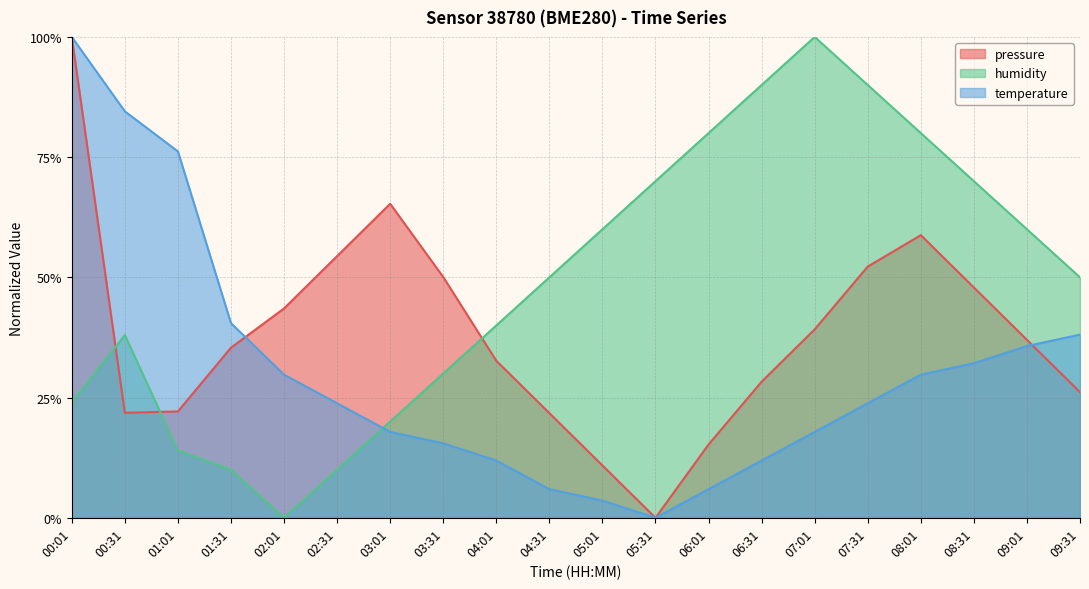

At which label is temperature closest to 50?

01:31